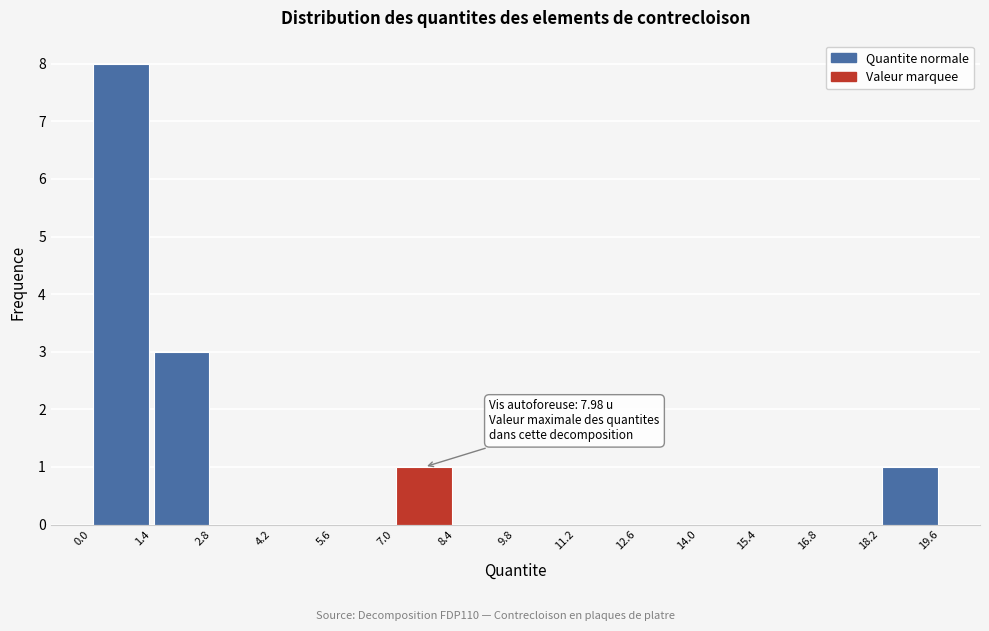

Which range on the x-axis has the tallest bar?

0.0 to 1.4